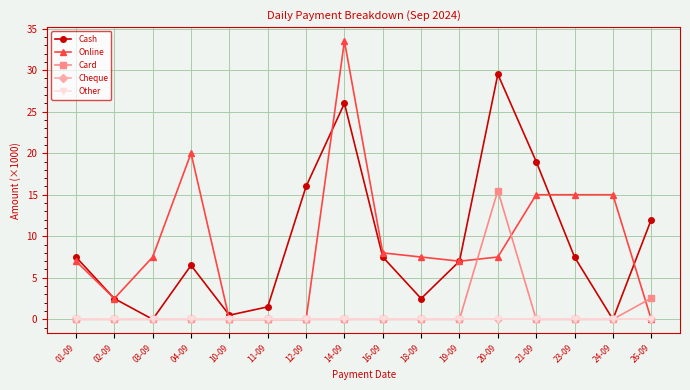

What position from the right is 16-09?

8